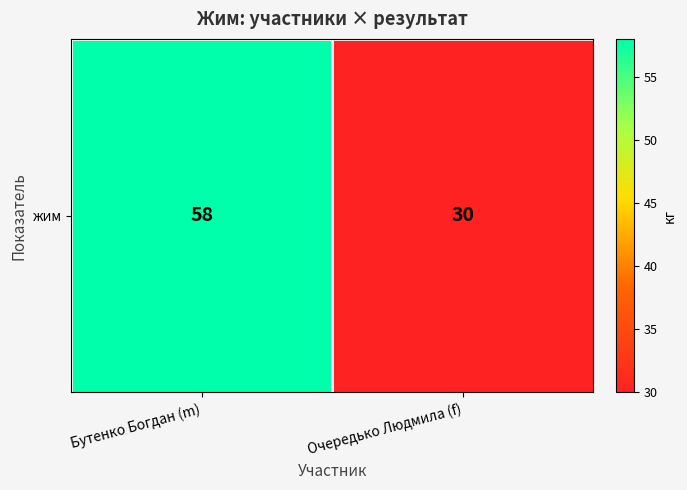

Count the values in the range 30 to 58.

2